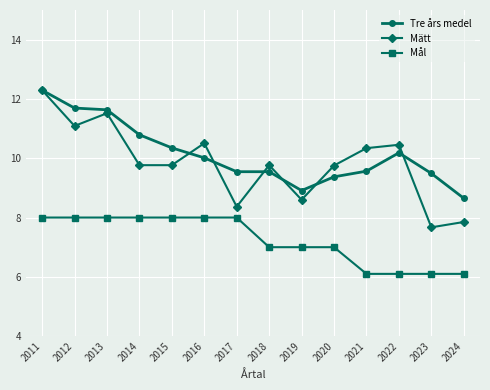

Which category has the highest value across all series?

2011